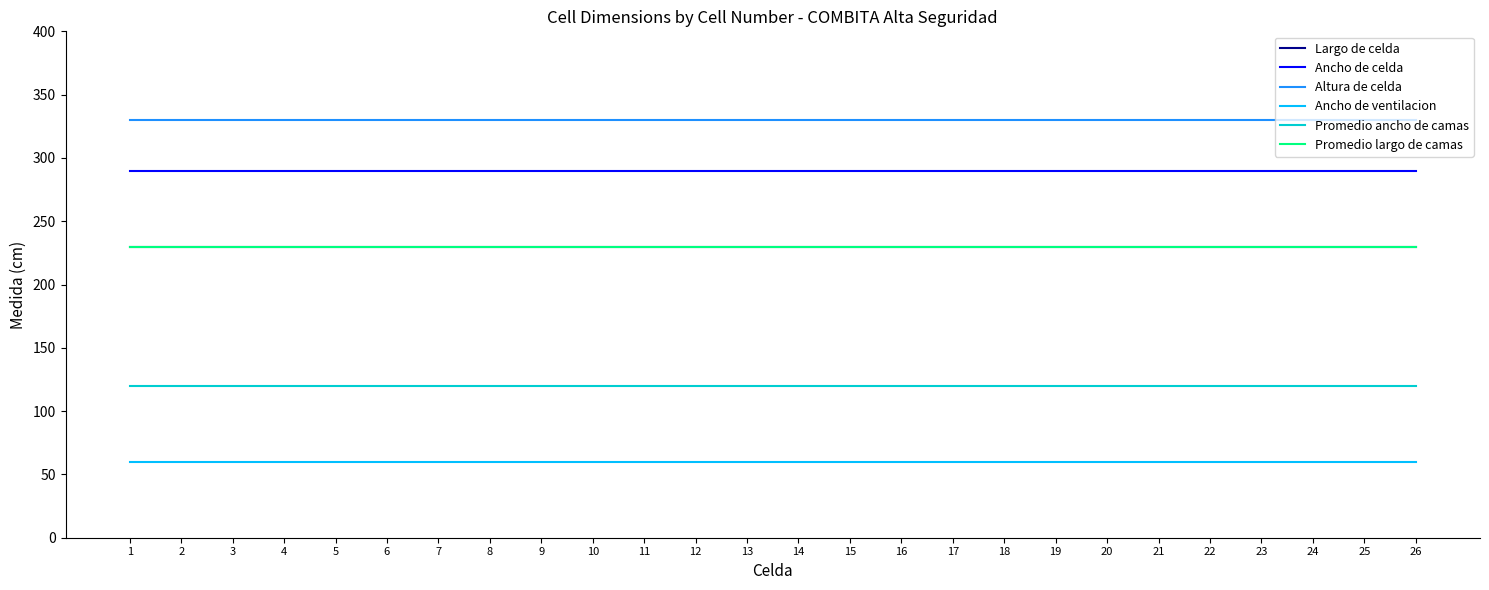

True or false: Ancho de celda has more than 1 interior local peaks.

False